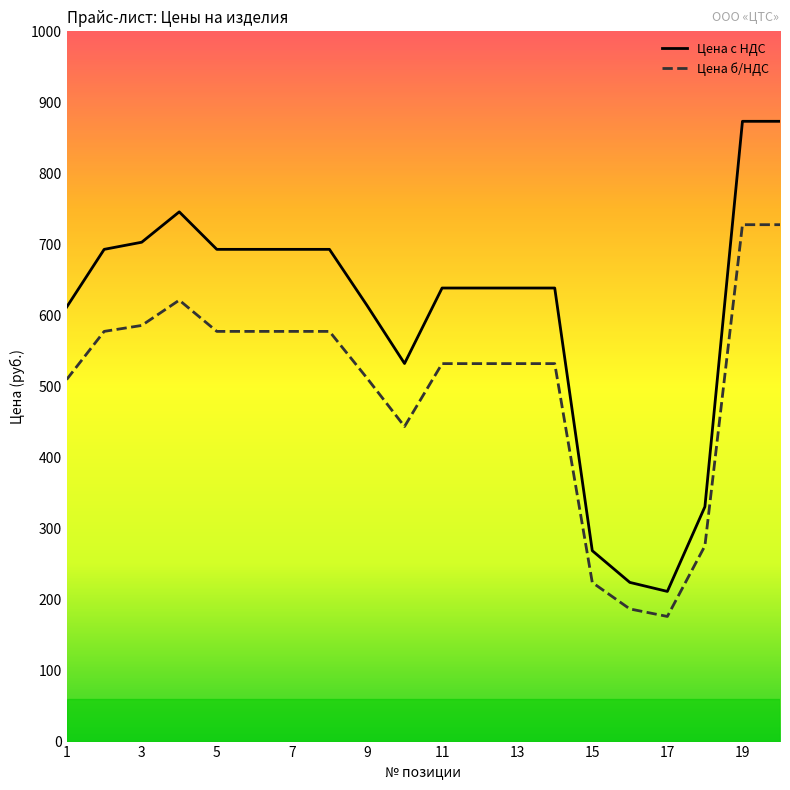

Which series has the largest total across all categories?

Цена с НДС